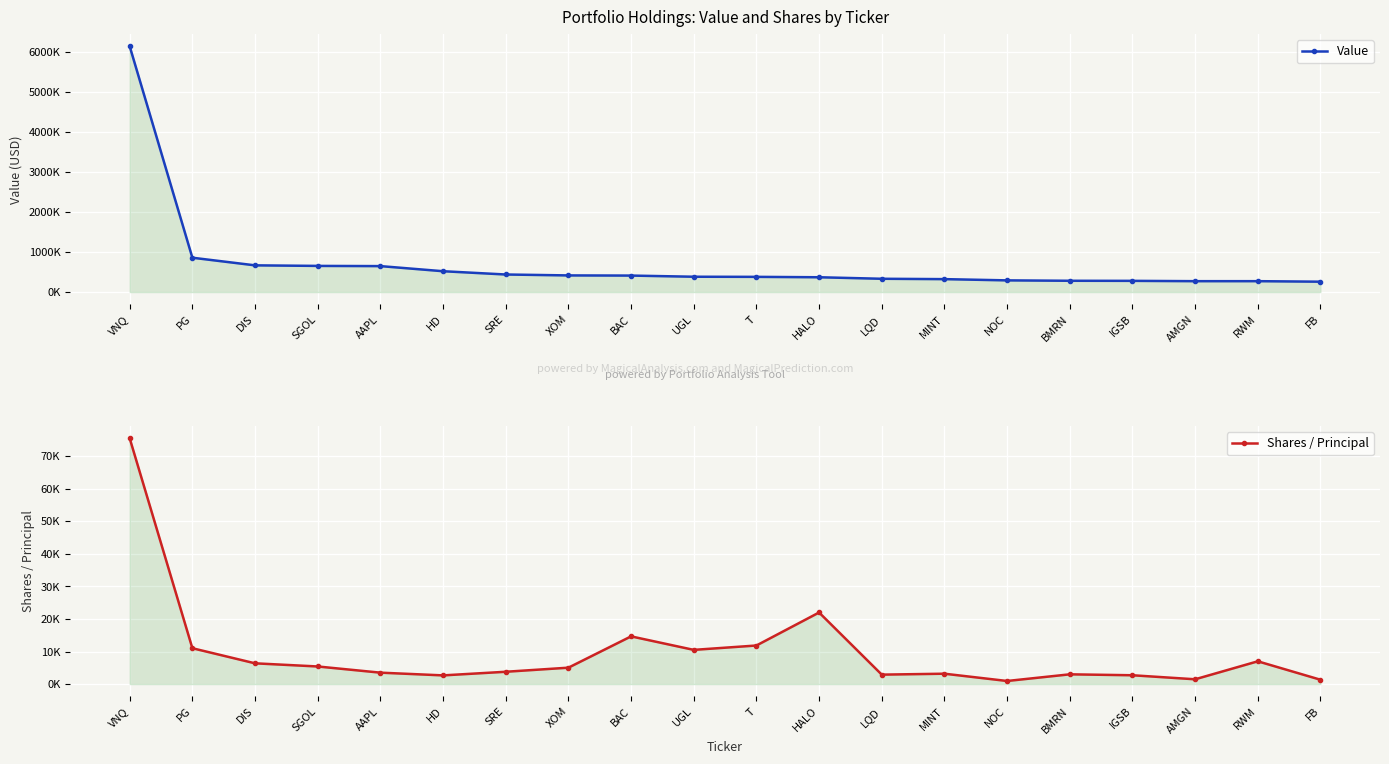

Rank the series by their maximum value, from lowest to highest.

Shares / Principal, Value